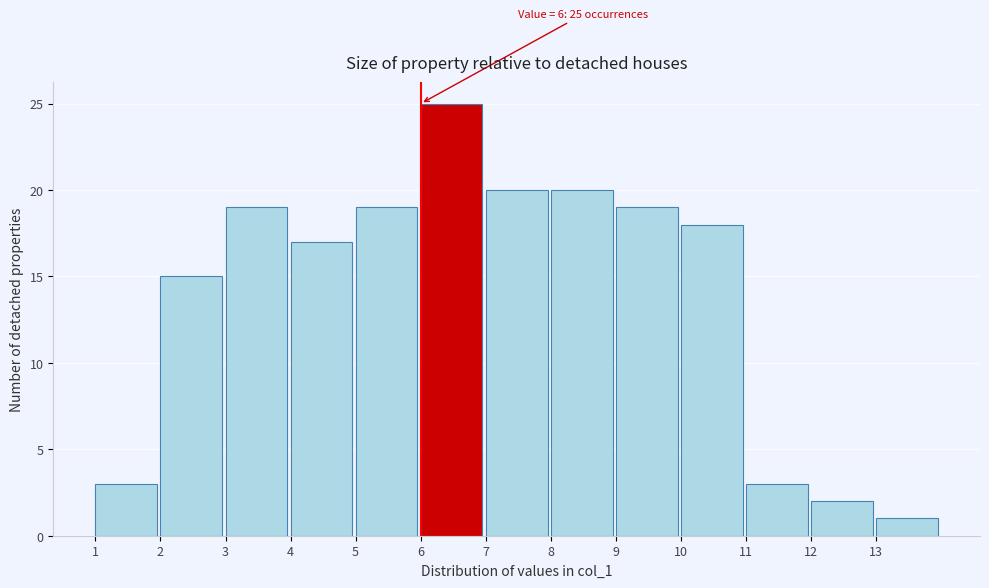

Which range on the x-axis has the tallest bar?

6 to 7